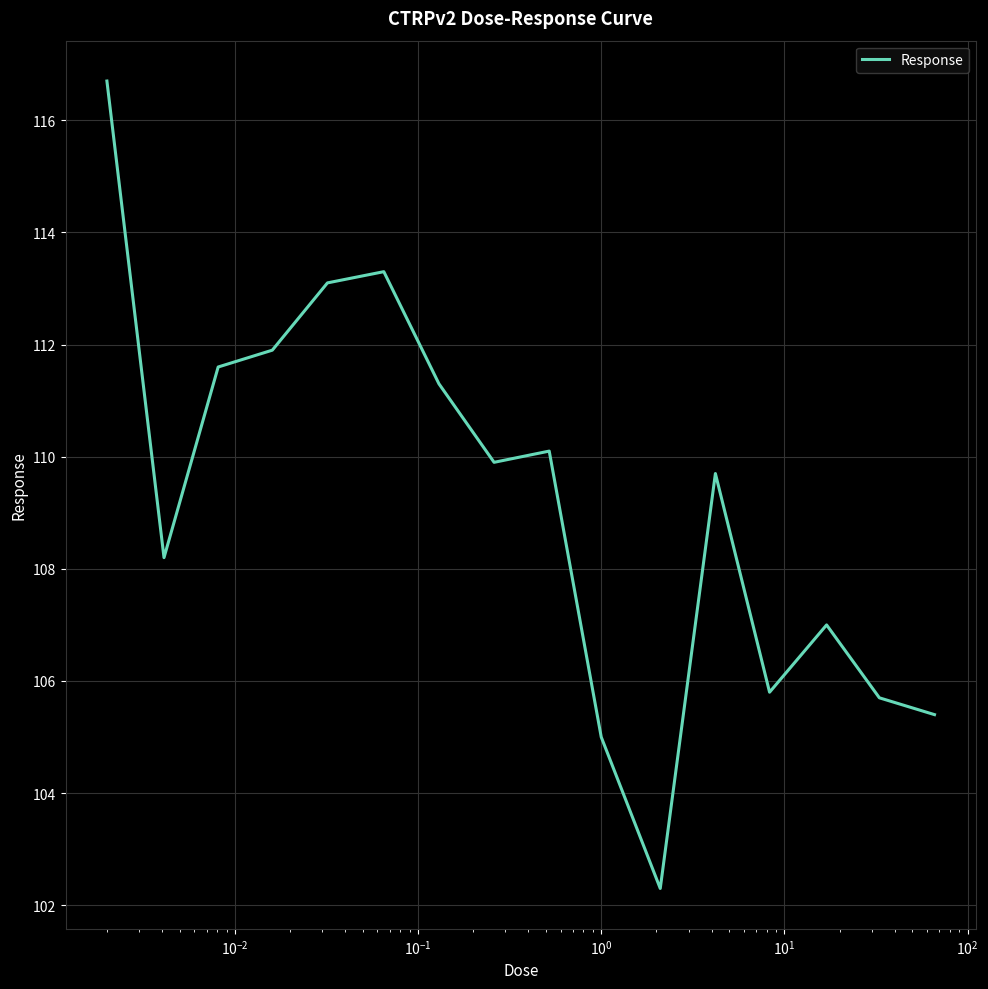

What is the difference between the maximum and minimum values?

14.4